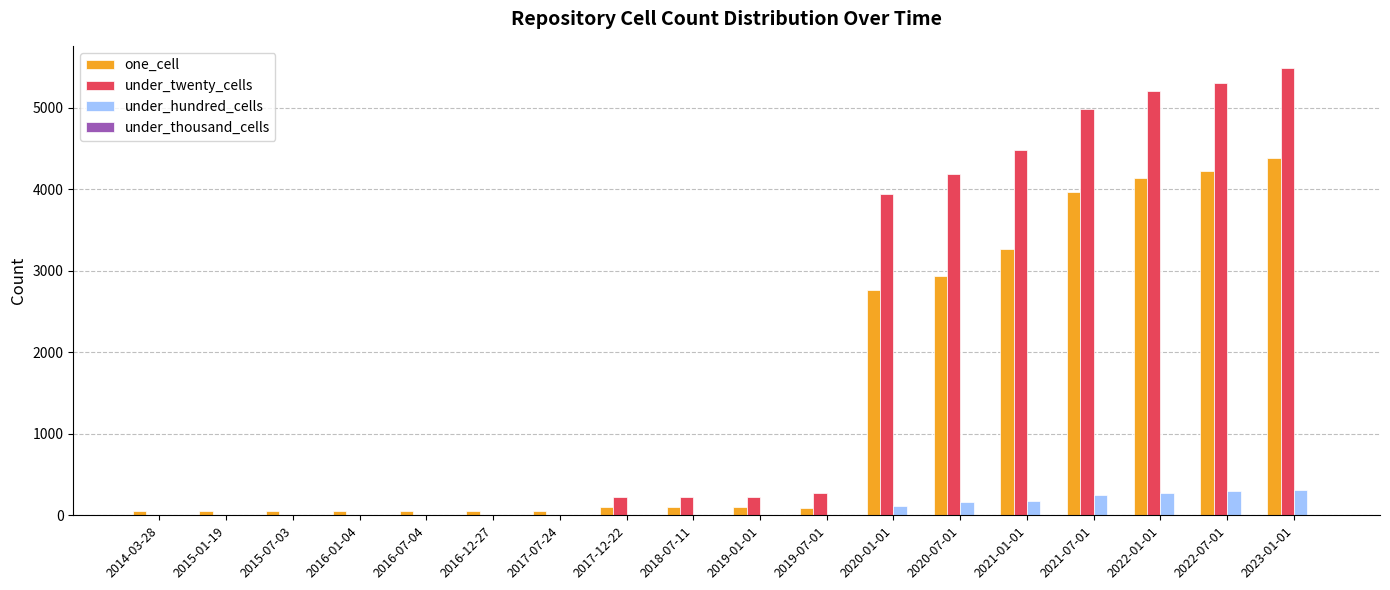

Which series has the widest spread of values?

under_twenty_cells